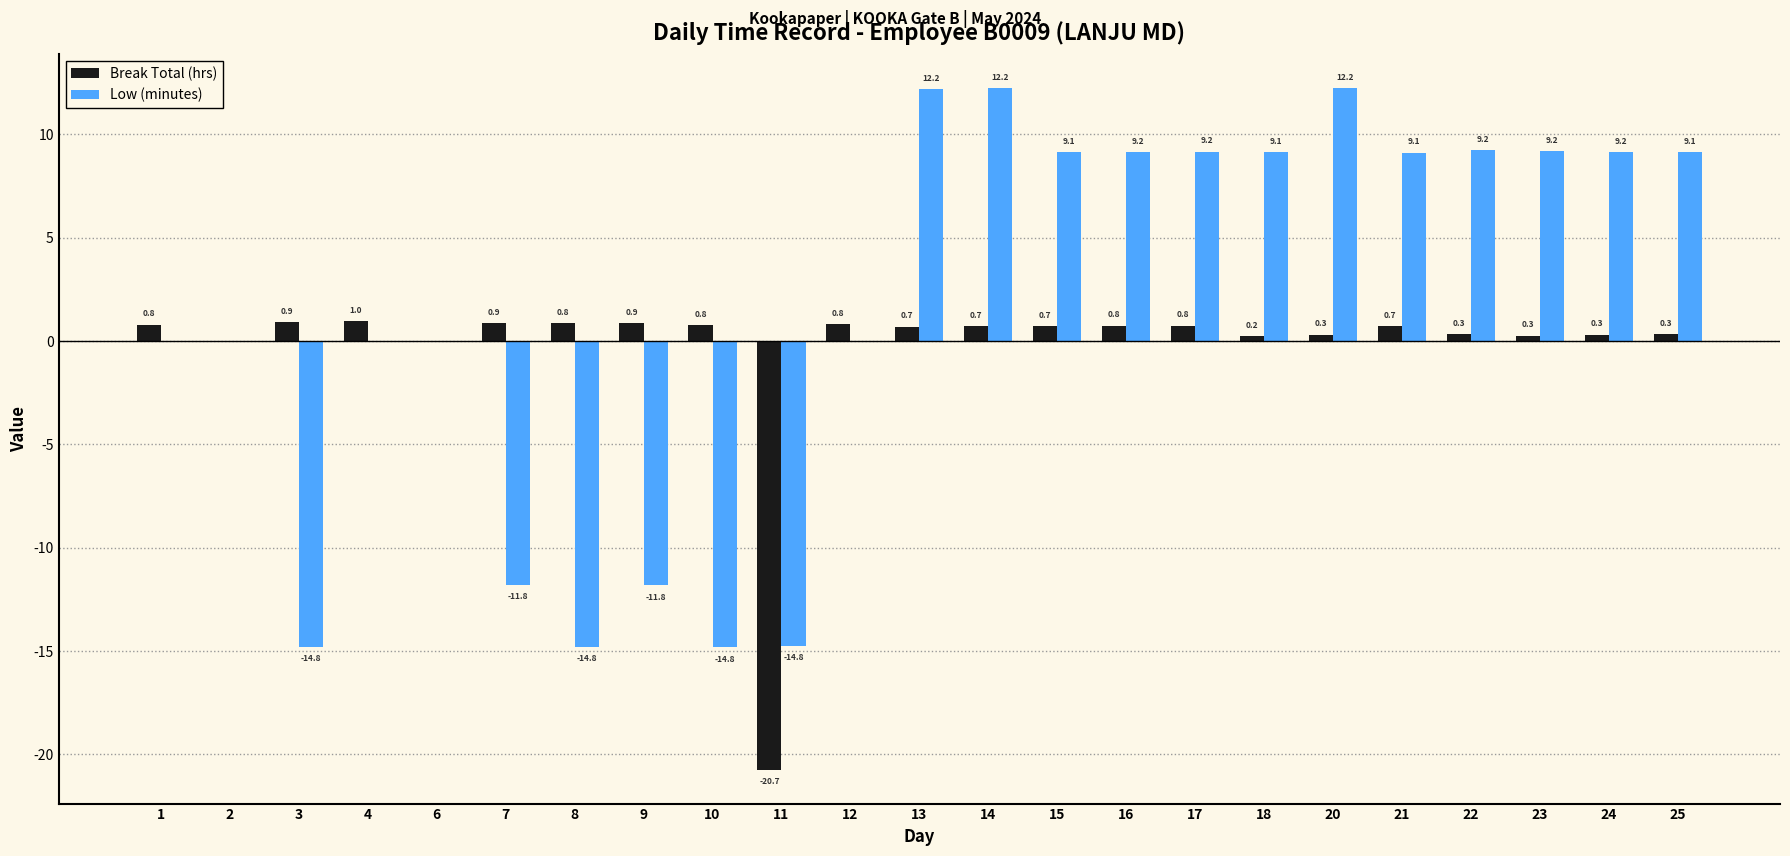

How many distinct data groups are displayed?

2